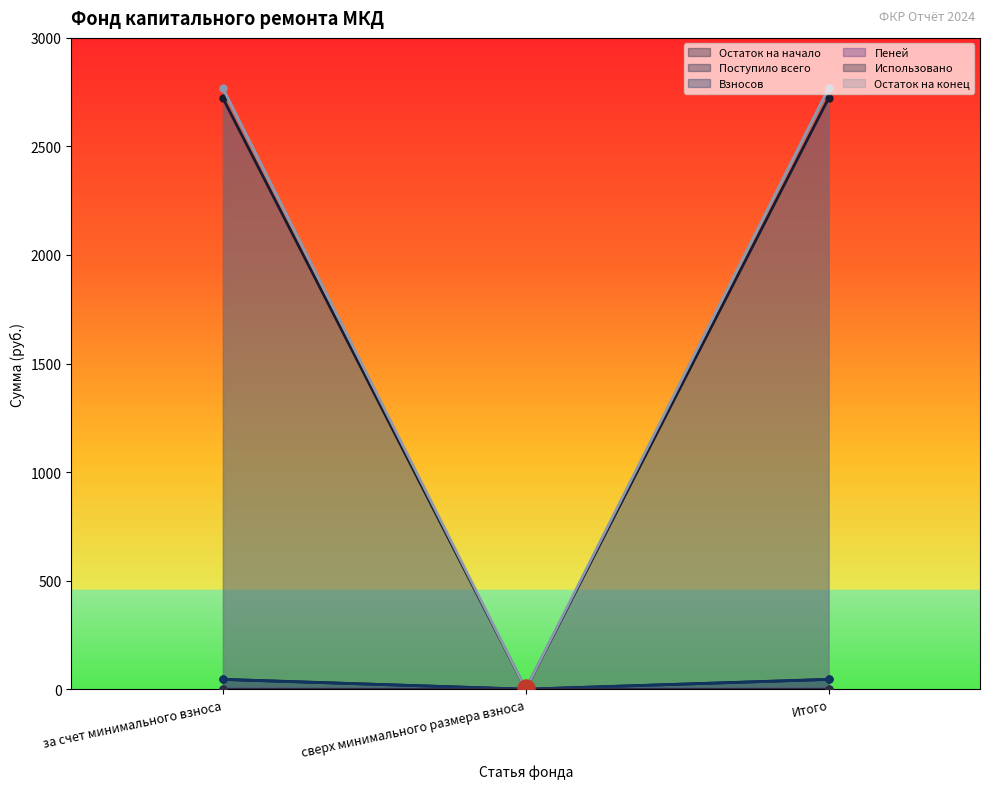

Is the value of Остаток на начало at Итого greater than the value of Остаток на конец at сверх минимального размера взноса?

Yes